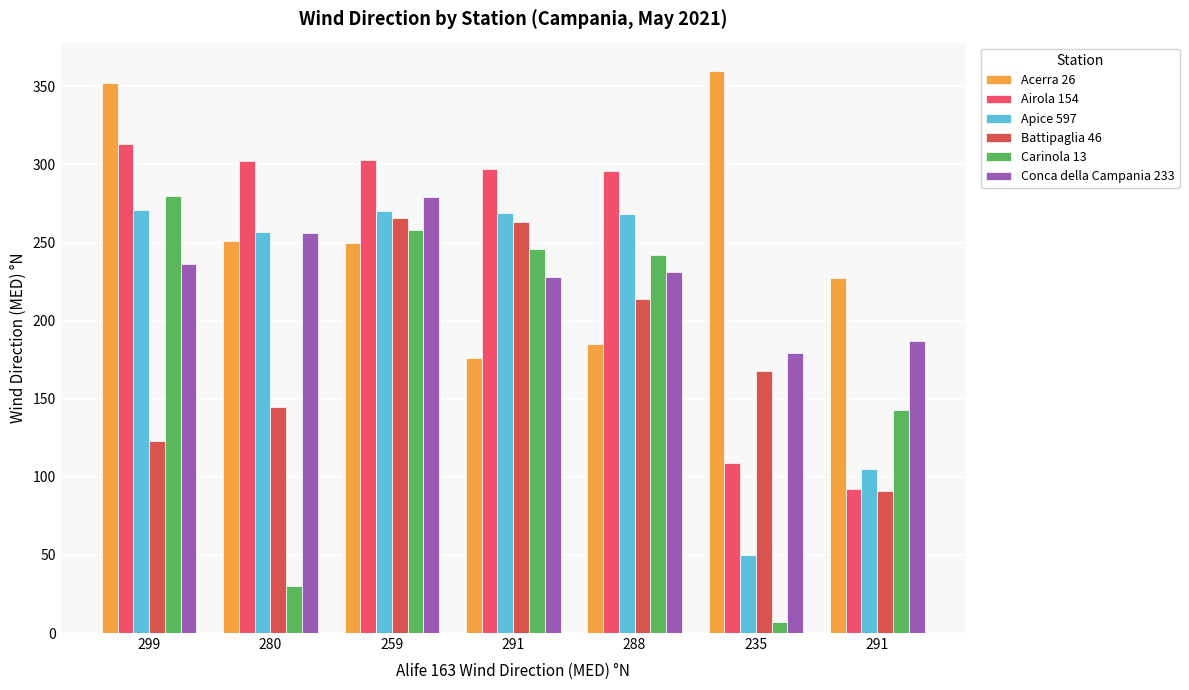

What is the spread (max minus min) of values at 291?

121